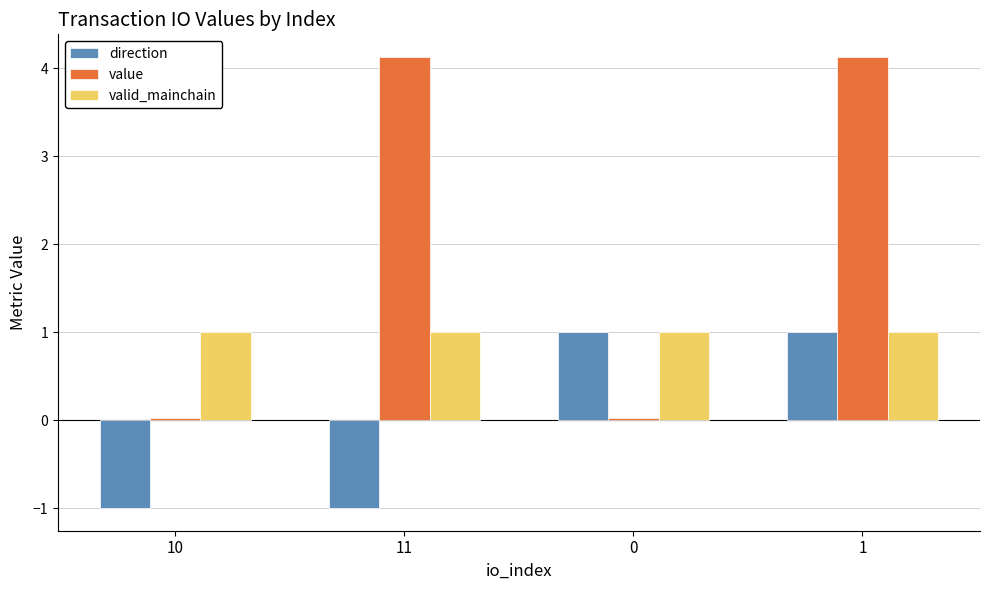

How many bars are there in each group?

3